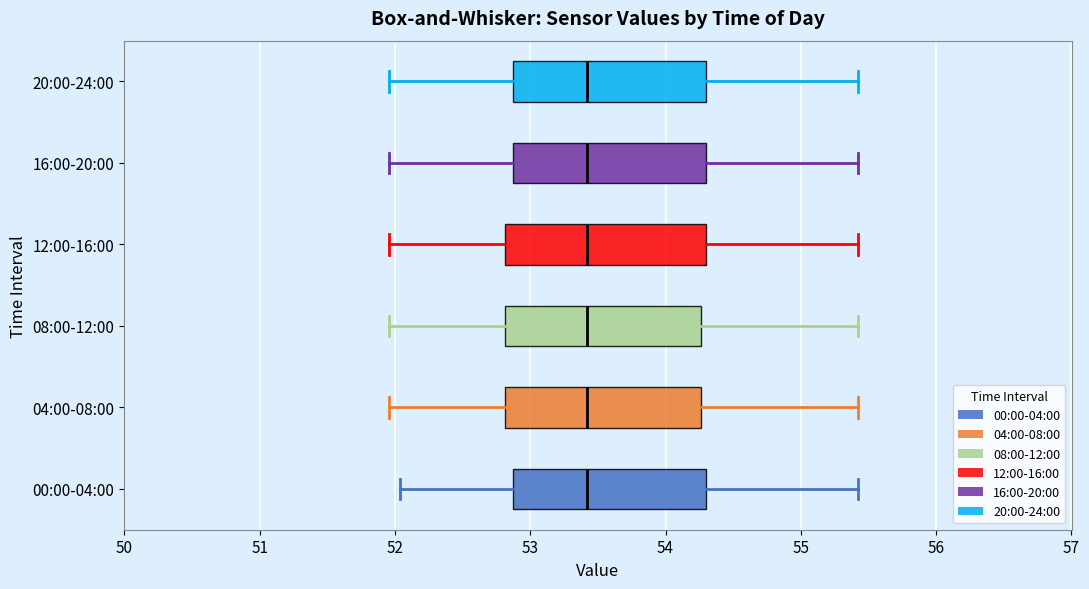

Where does the median line of the box for 16:00-20:00 sit on the x-axis? The values are not printed on the chart, so give them approximately, as read against the axis.

53.4